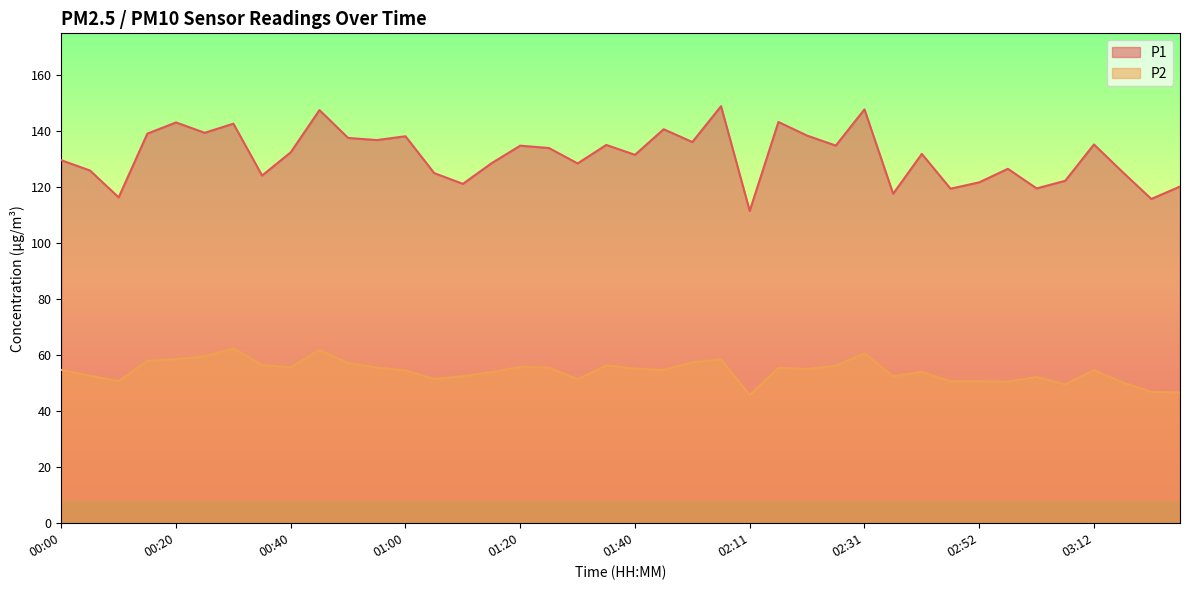

Which series has the largest range (max minus min)?

P1